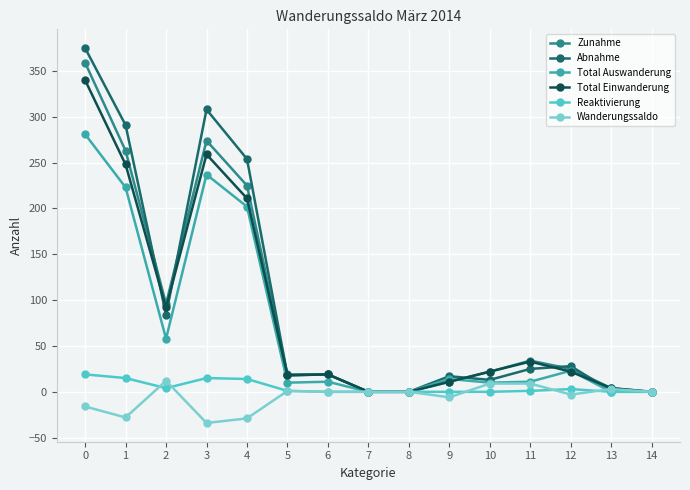

Which series has the largest total across all categories?

Abnahme